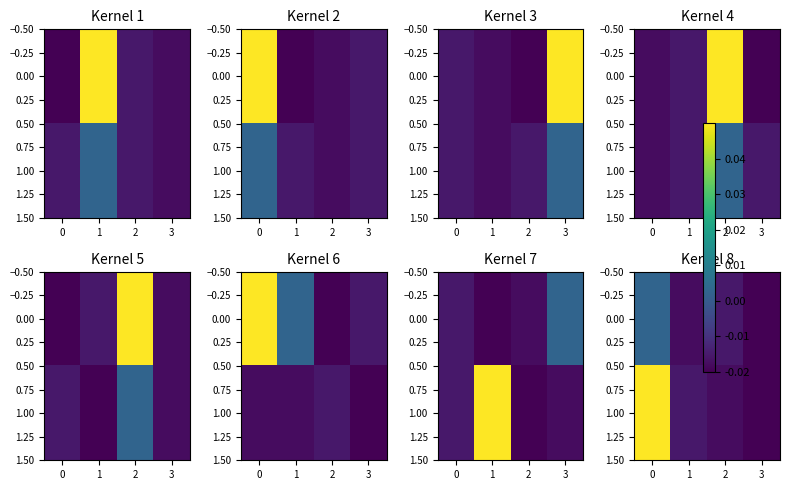

At how many categories does at least one series exceed 0?

1